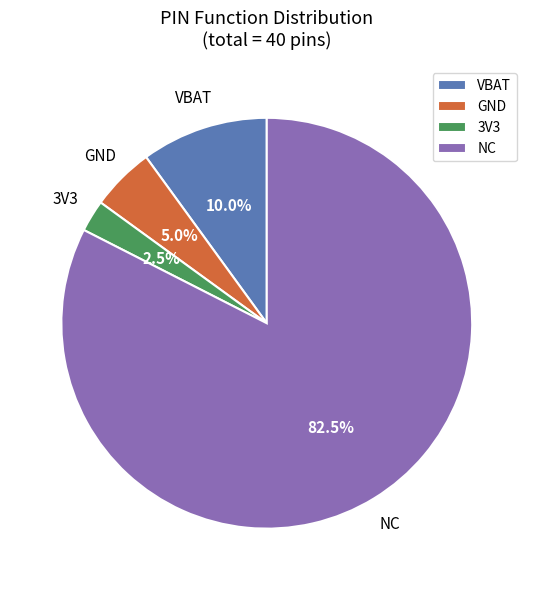

Rank the categories by value from highest to lowest.

NC, VBAT, GND, 3V3